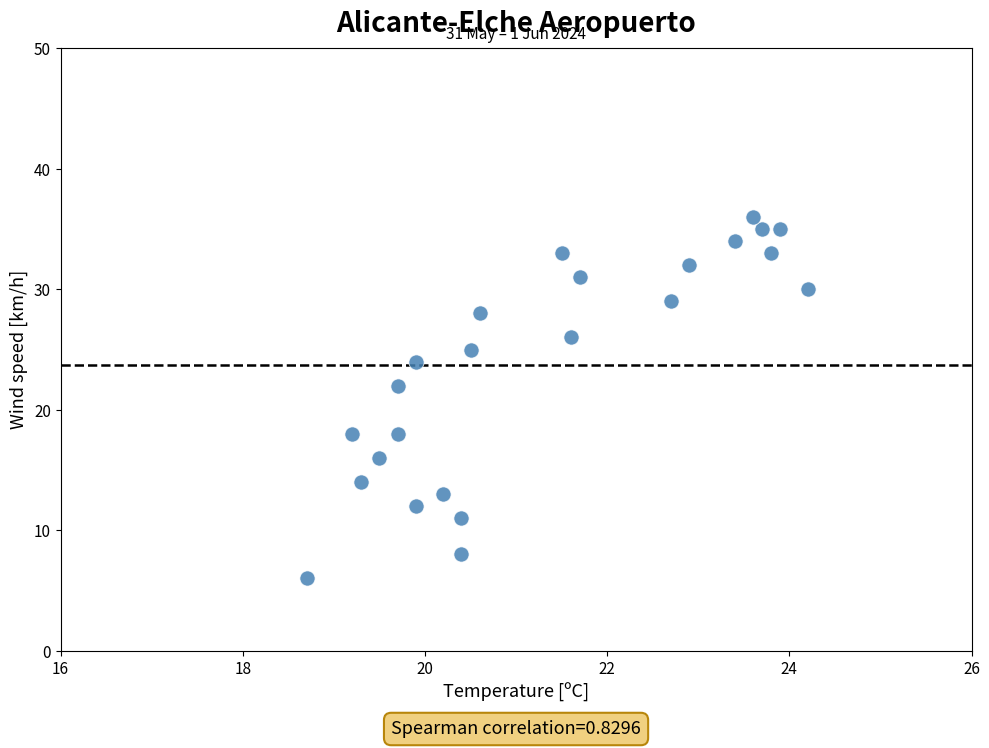

What is the range of Y values (max minus min)?

30